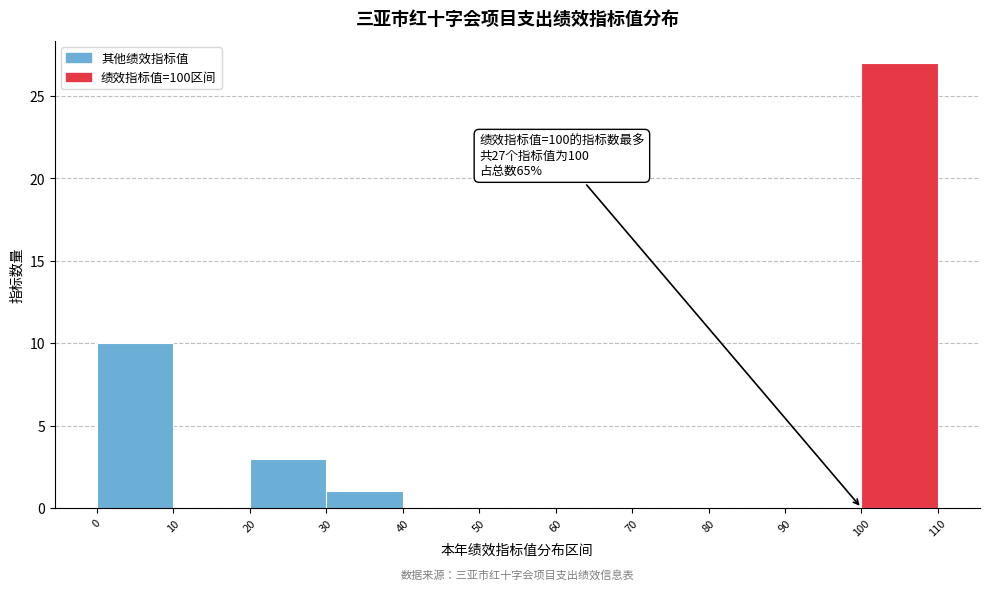

Over which range of the x-axis is the bar tallest?

100 to 110